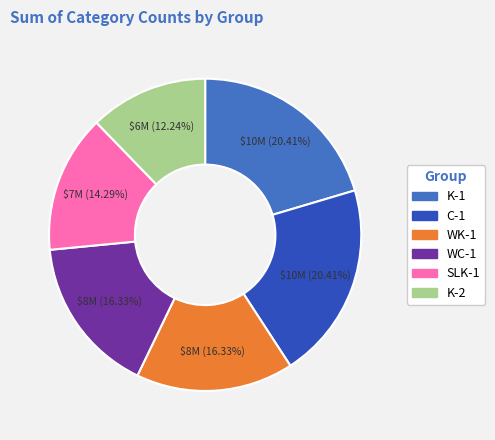

The WC-1 slice represents 16% of the pie. True or false?

True